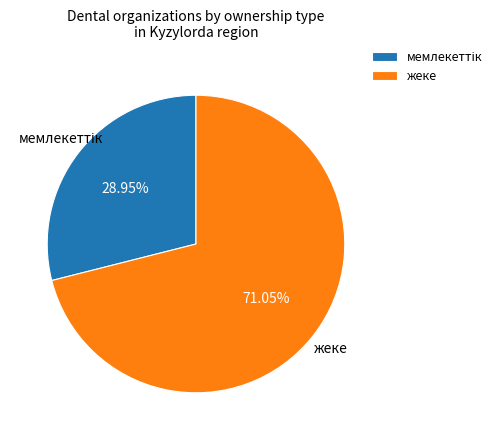

Which category has the biggest portion of the pie?

жеке